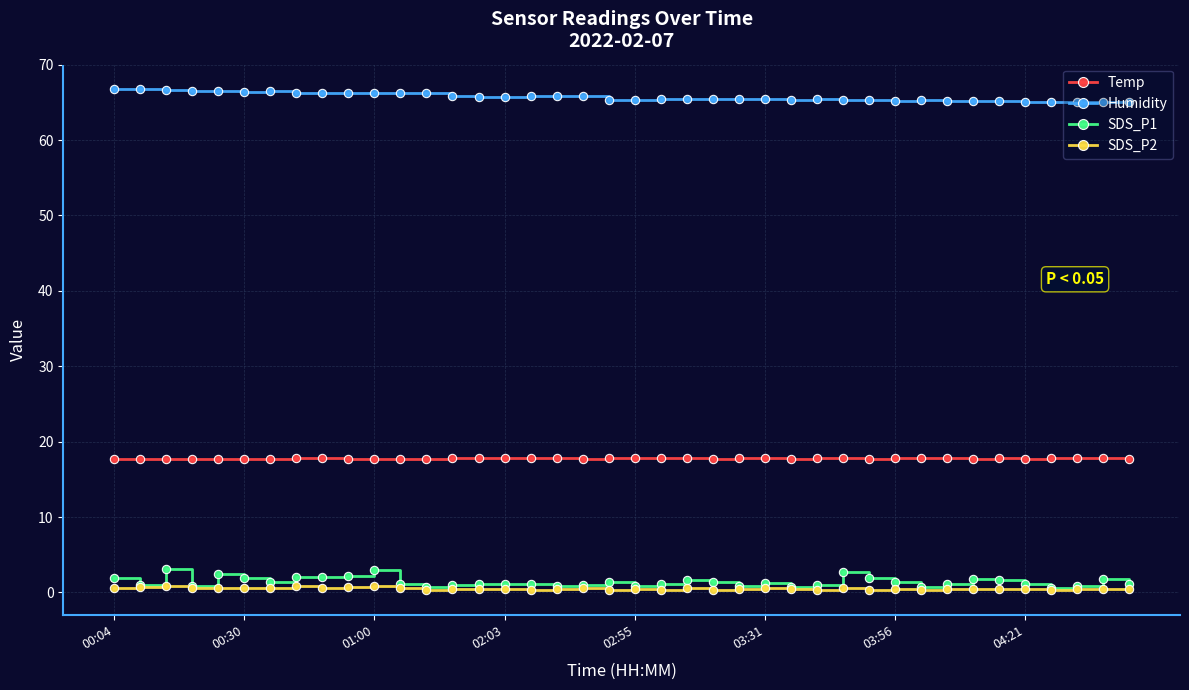

True or false: Temp and Humidity cross at least once.

False